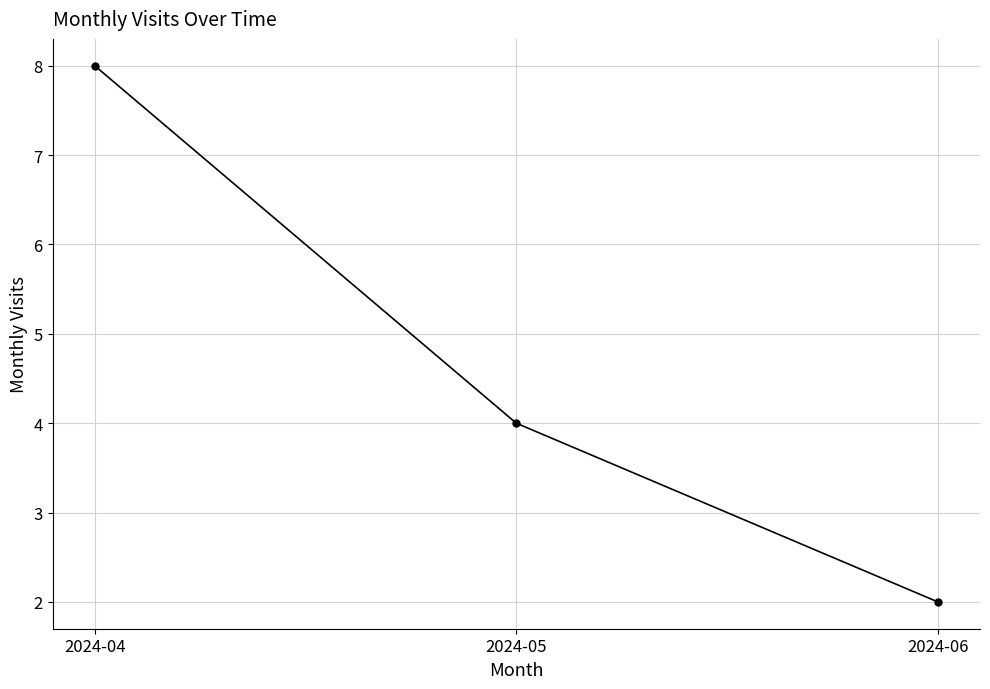

Reading right to left, what are all the values shown in this chart?

2024-06=2	2024-05=4	2024-04=8